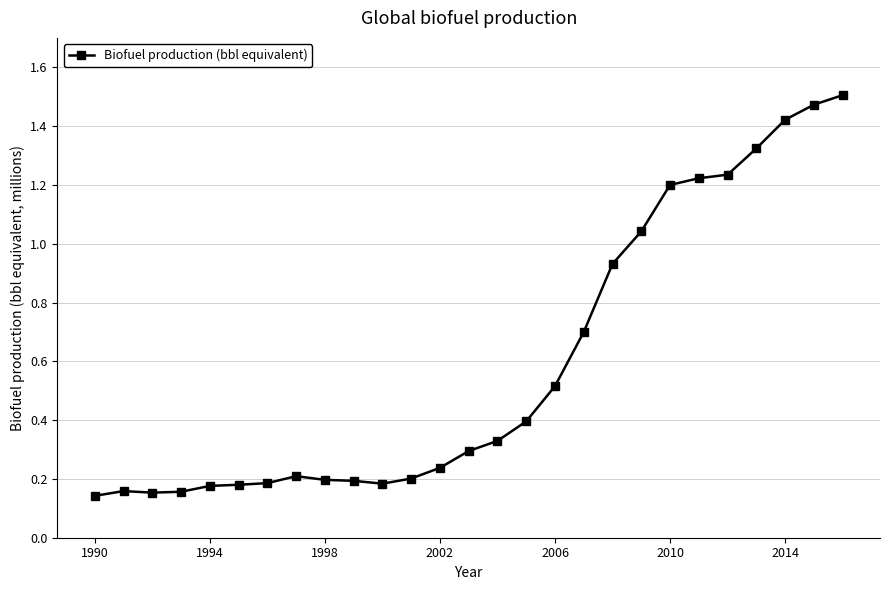

What is the value of the 17th point from the left?

0.5